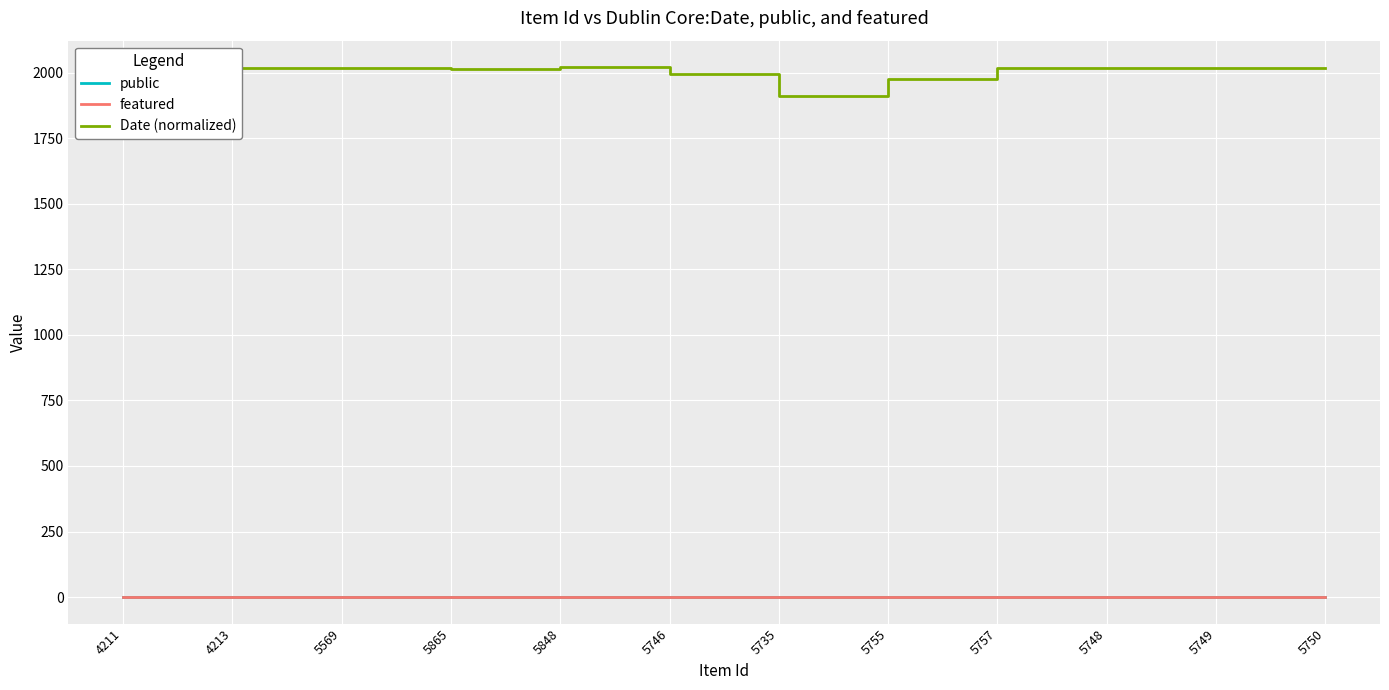

The value of Date (normalized) at 5757 is 699. True or false?

False